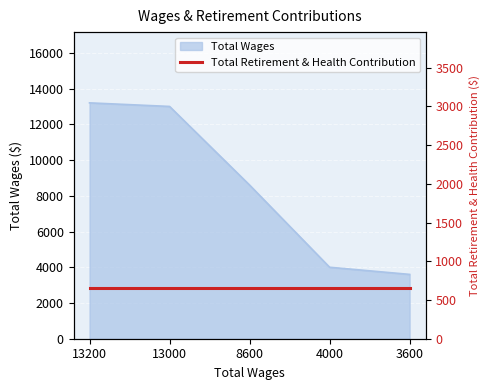

Which label corresponds to the largest value in the chart?

13200